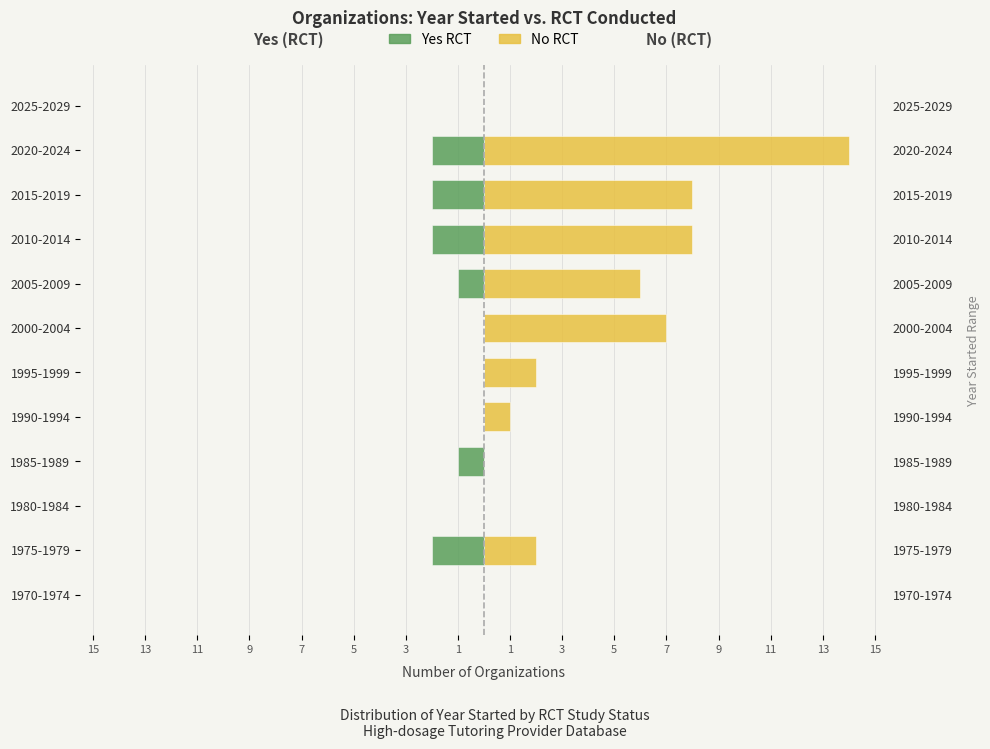

Reading right to left, extract all data points from this chart.

No RCT: 0	14	8	8	6	7	2	1	0	0	2	0
Yes RCT: 0	-2	-2	-2	-1	0	0	0	-1	0	-2	0